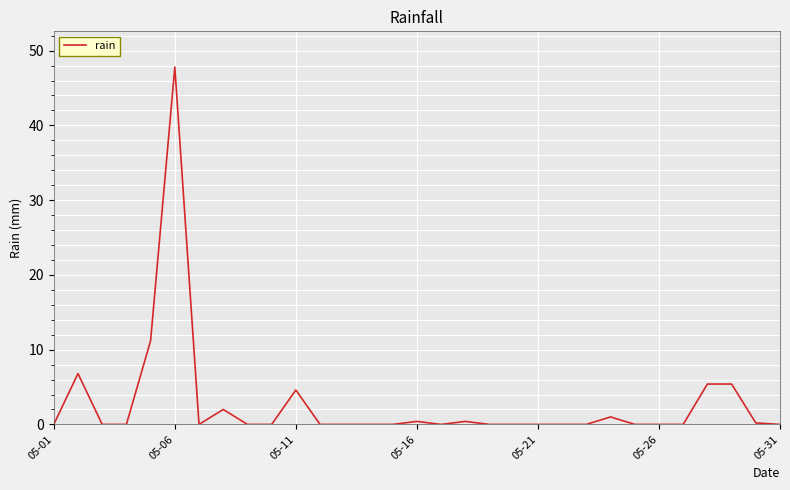

What is the maximum value shown in the chart?

47.8